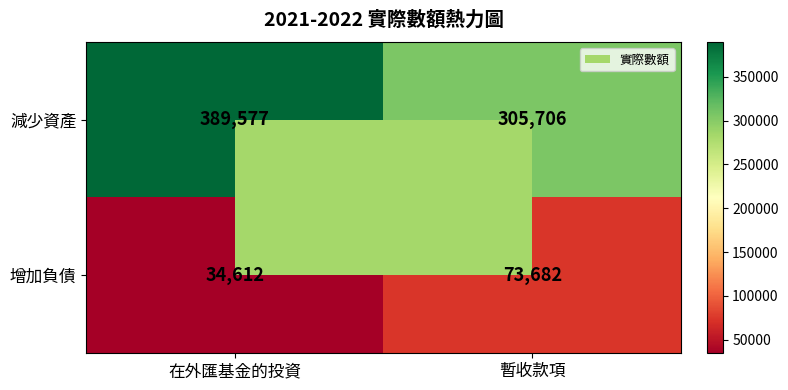

What is the sum of all 增加負債 values?

108294